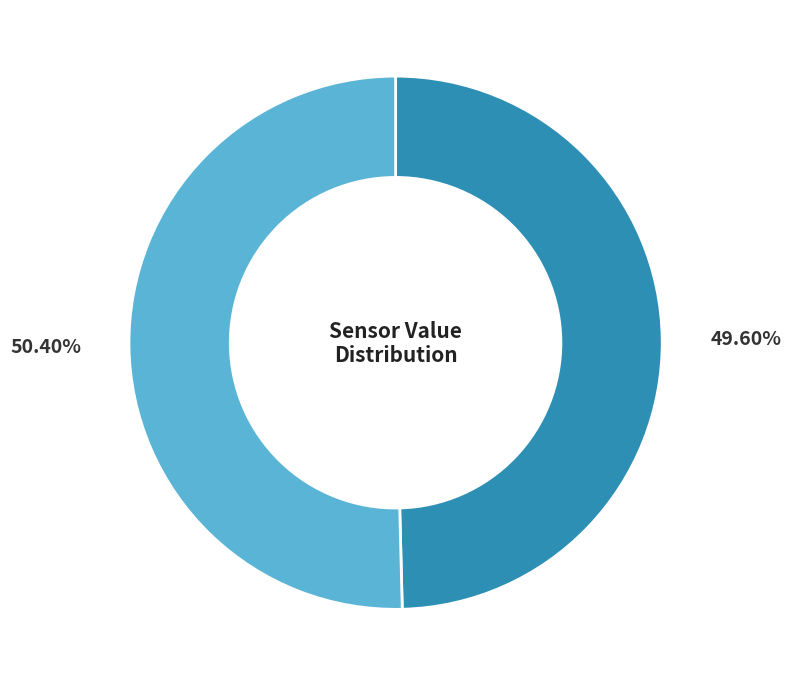

Is there any slice that represents more than half of the pie?

Yes